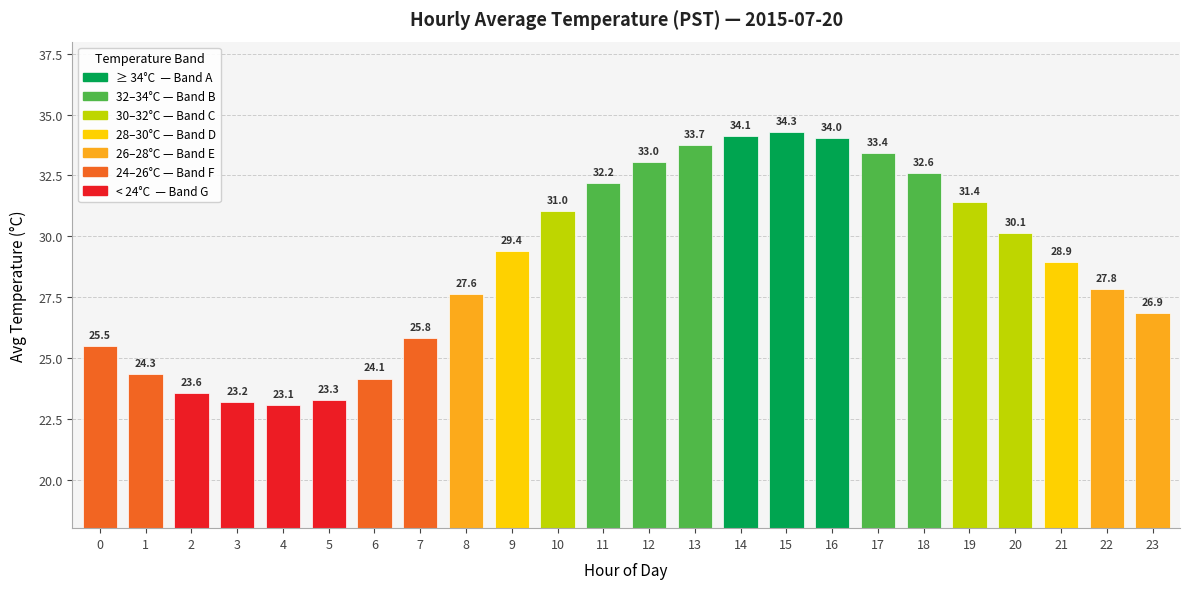

At which label does the data first exceed 29?

9